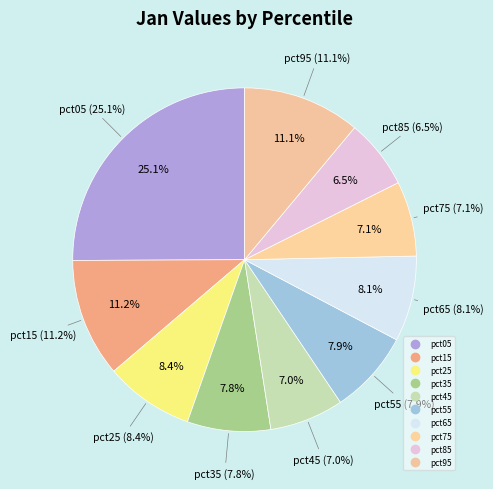

Which category has the smallest portion of the pie?

pct85